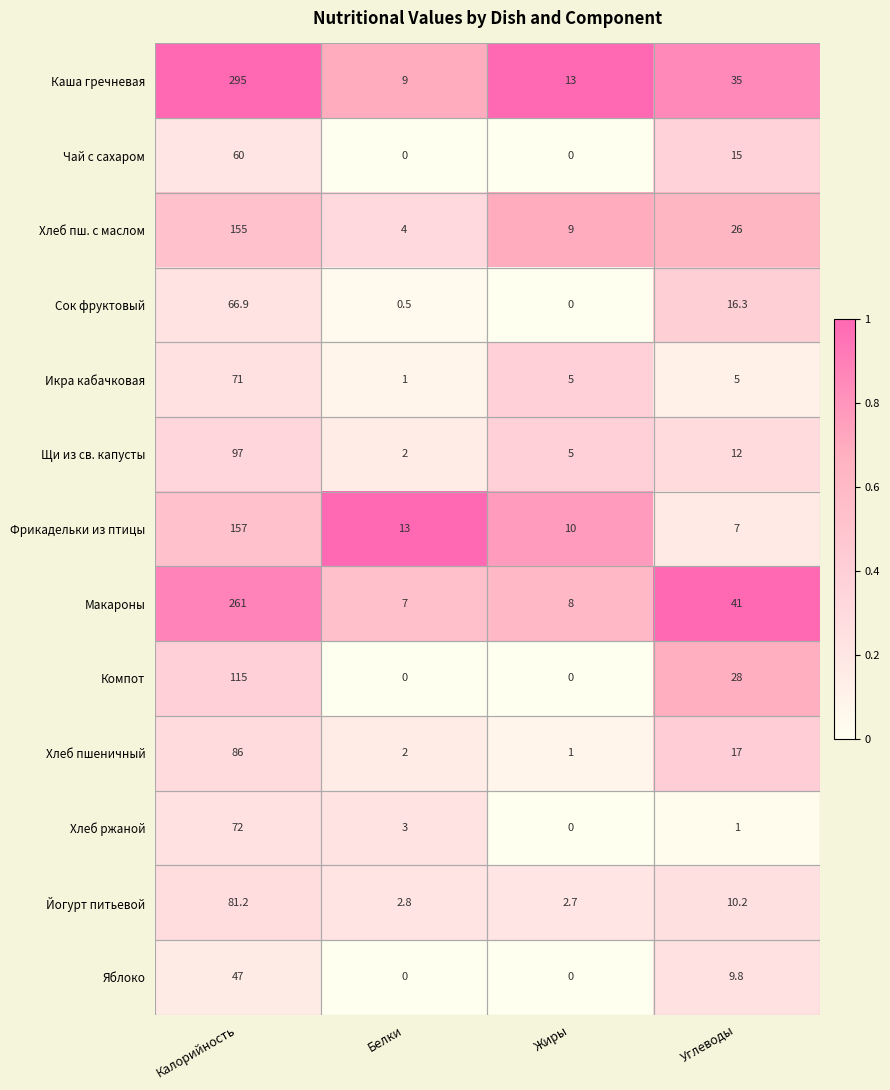

Which series changed the most between Жиры and Углеводы?

Макароны